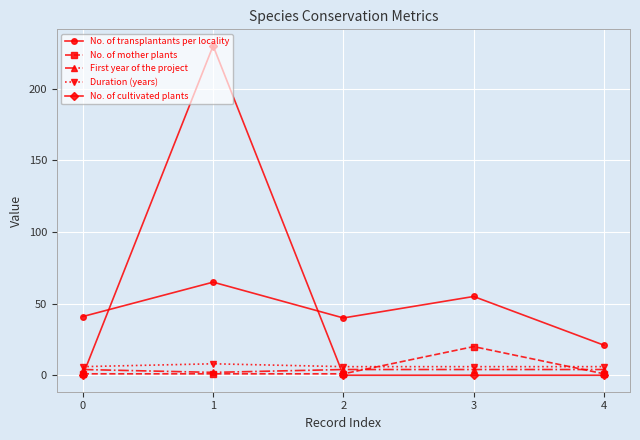

True or false: No. of mother plants and No. of transplantants per locality intersect in this chart.

False